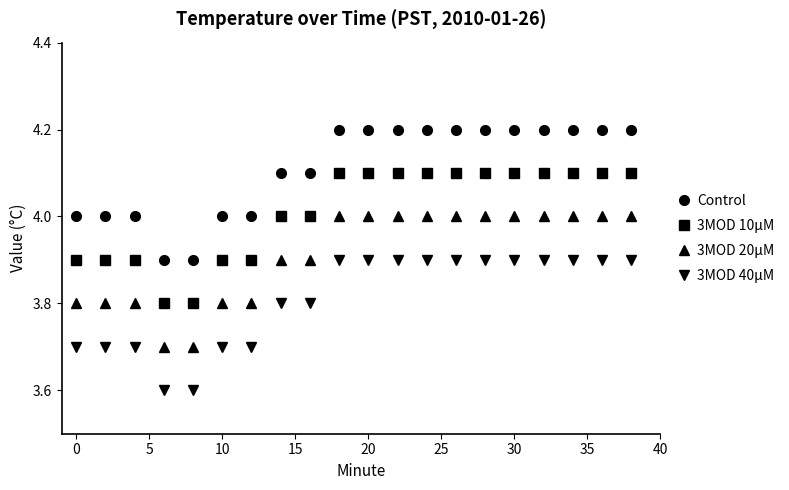

At how many categories does at least one series exceed 3?

20